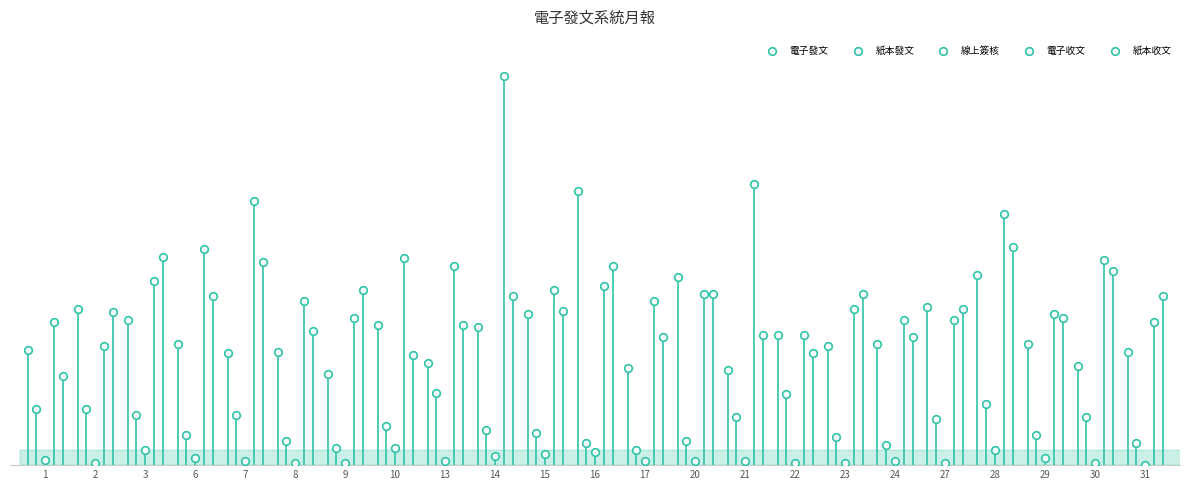

Which series contains the highest Y value?

電子收文